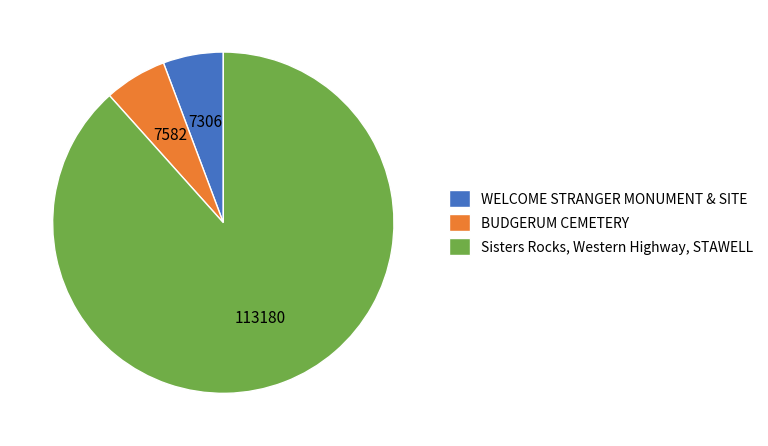

What is the largest slice in the pie chart?

Sisters Rocks, Western Highway, STAWELL